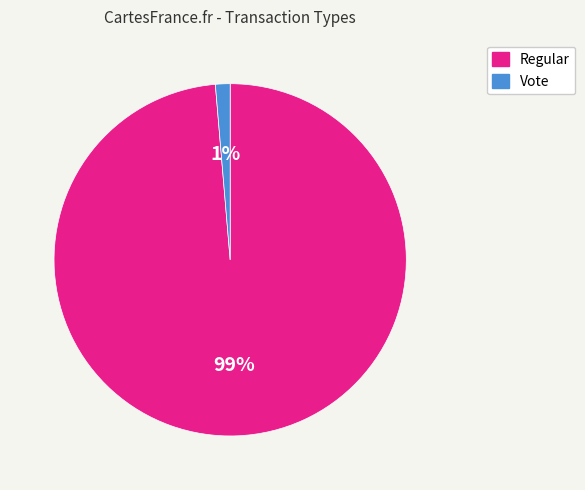

To the nearest percent, what portion does Regular represent?

99%